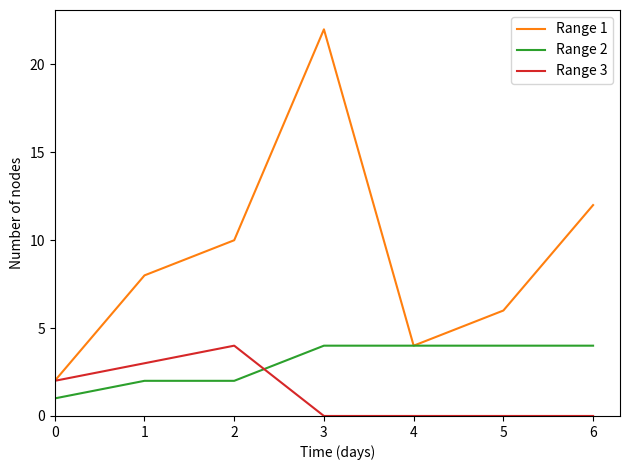

What is the difference between the Range 1 values at 2 and 5?

4